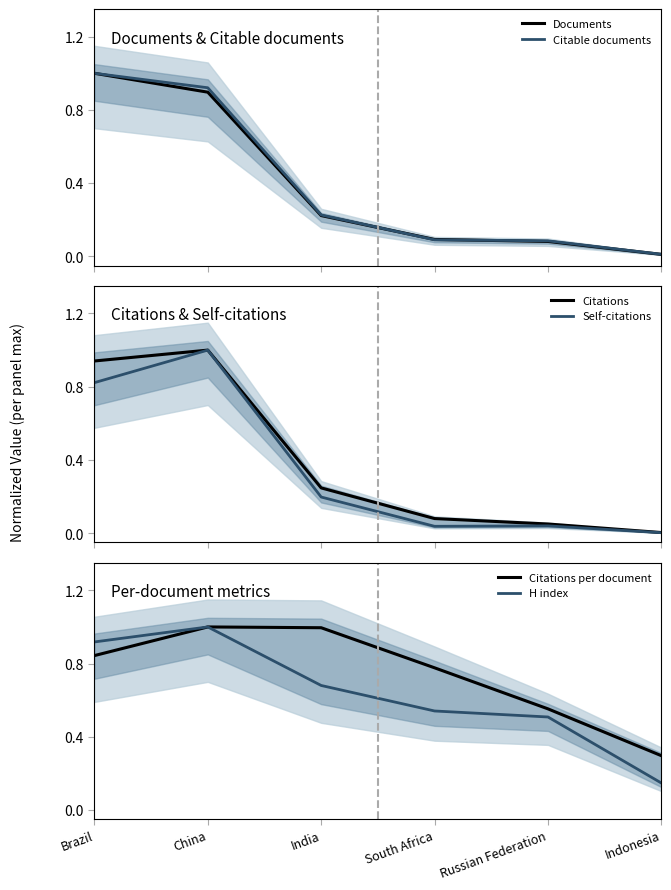

What is the label of the 6th point from the left?

Indonesia